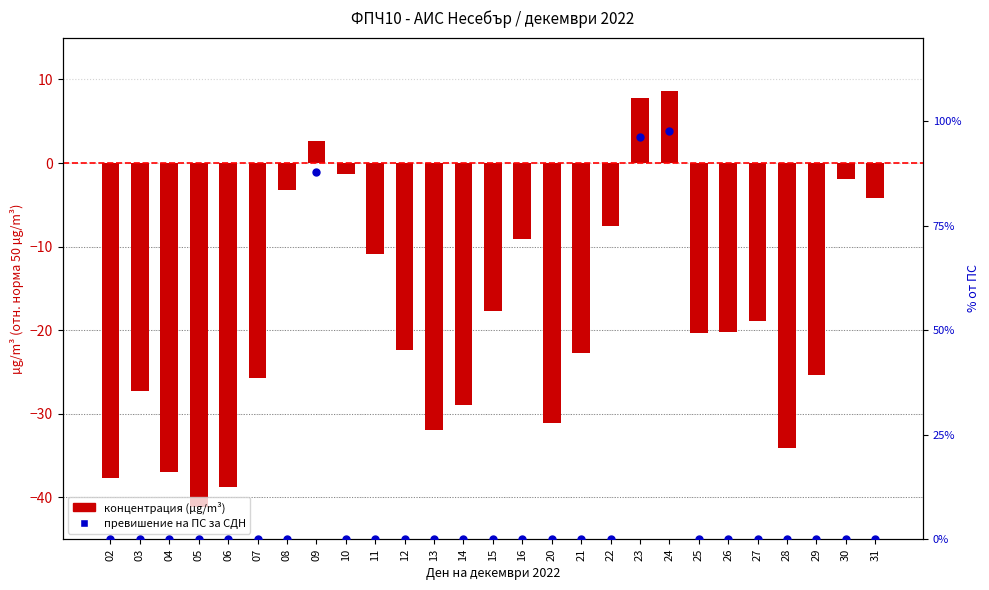

Which series has the largest Y range (max minus min)?

превишение на ПС